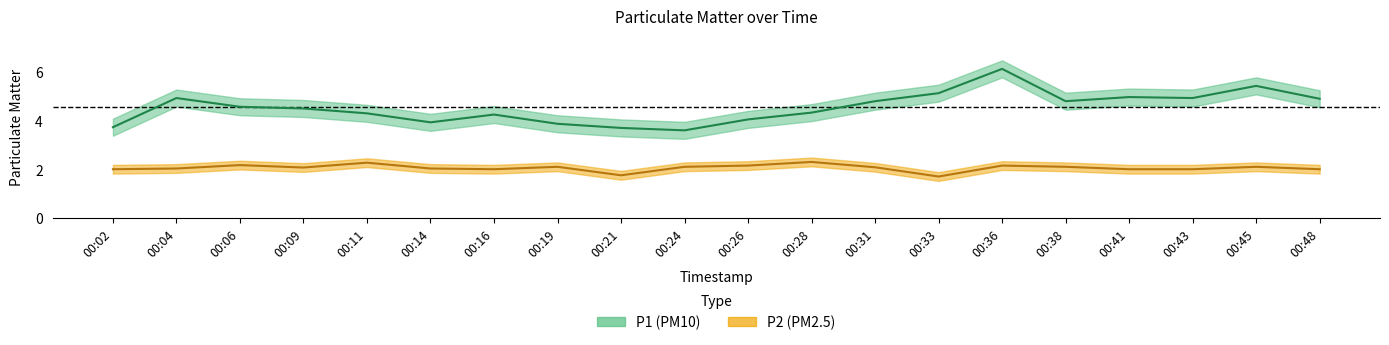

Which series has the largest total across all categories?

P1